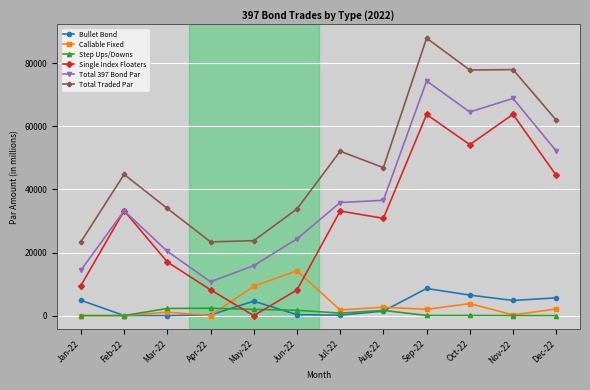

What is the spread (max minus min) of values at Dec-22?

61970.5